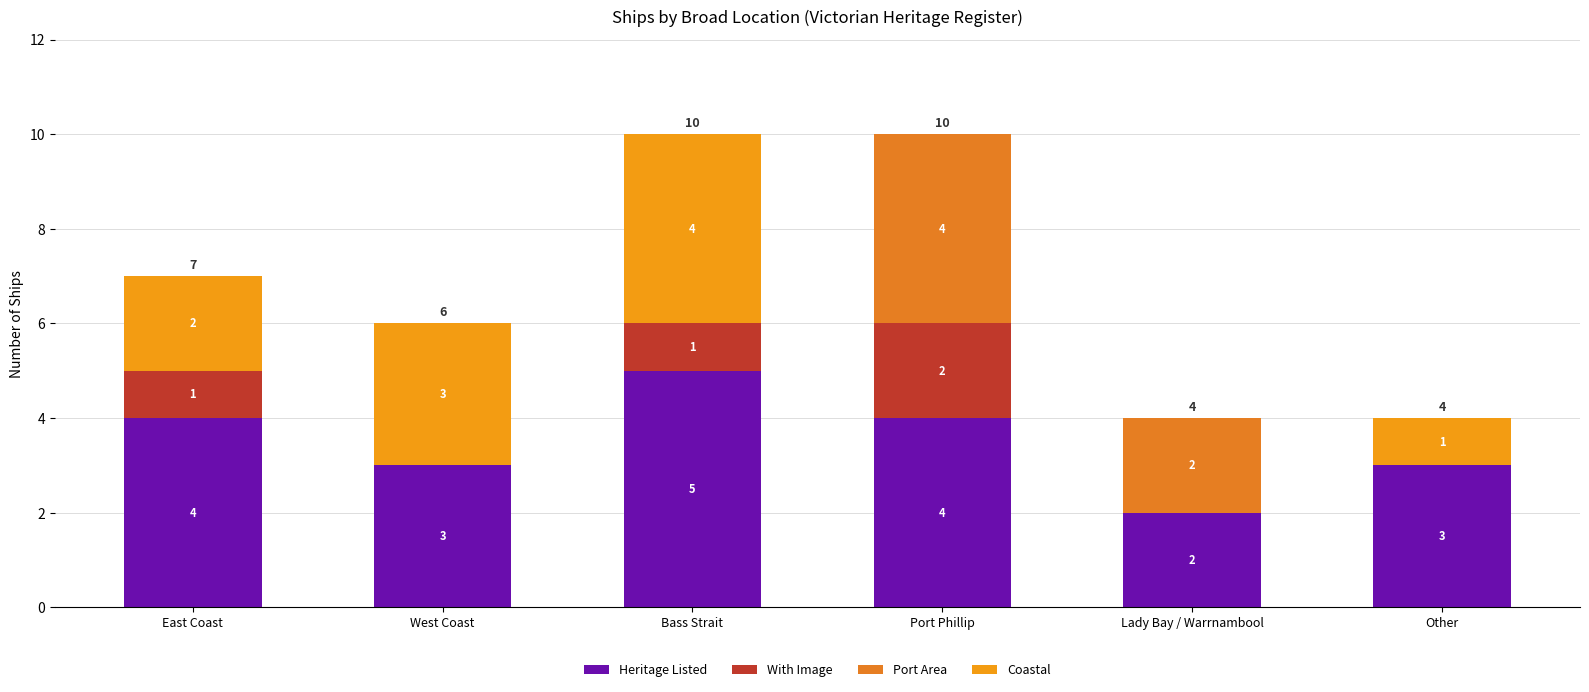

At which category is the sum across all series the highest?

Bass Strait